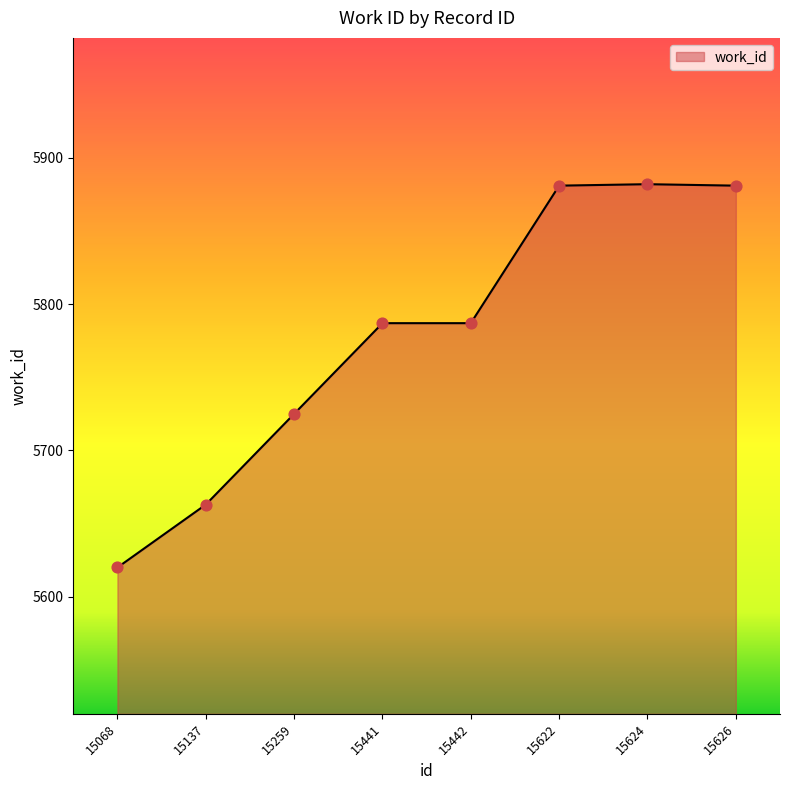

What is the change in value from 15068 to 15442?

+167